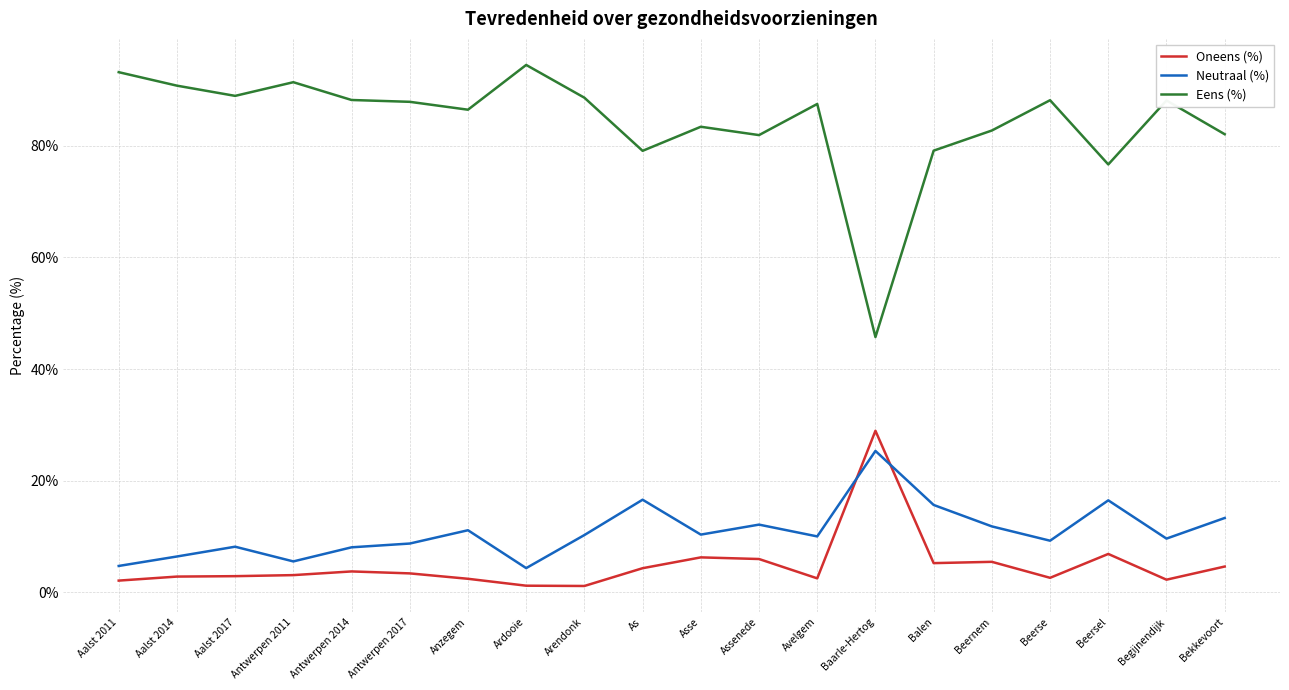

The value of Neutraal (%) at Beernem is 11.8. True or false?

True